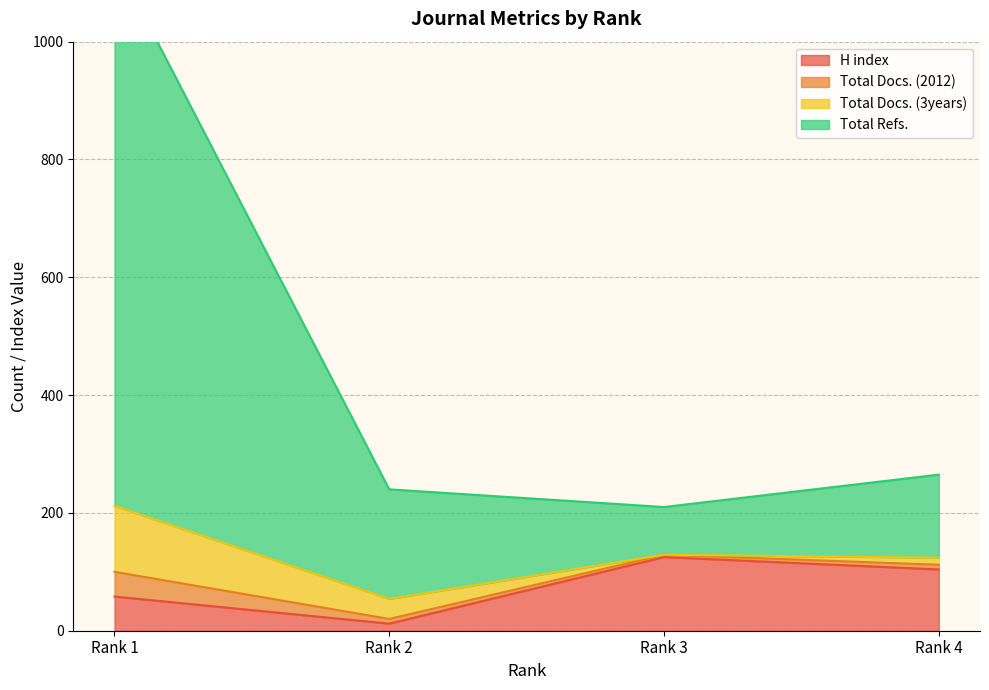

What is the highest value of the H index series?

125